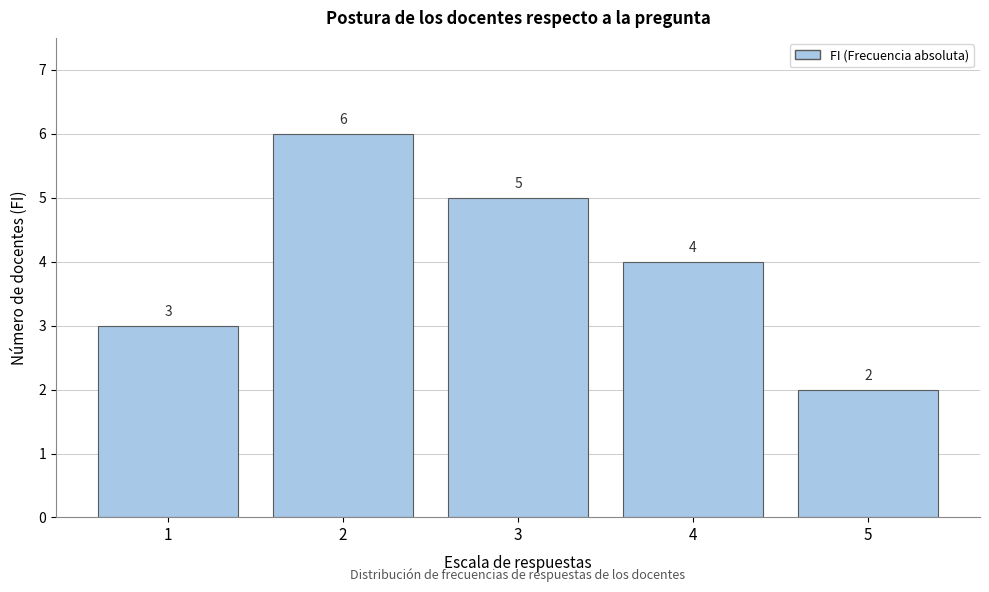

Reading left to right, extract all data points from this chart.

1=3	2=6	3=5	4=4	5=2